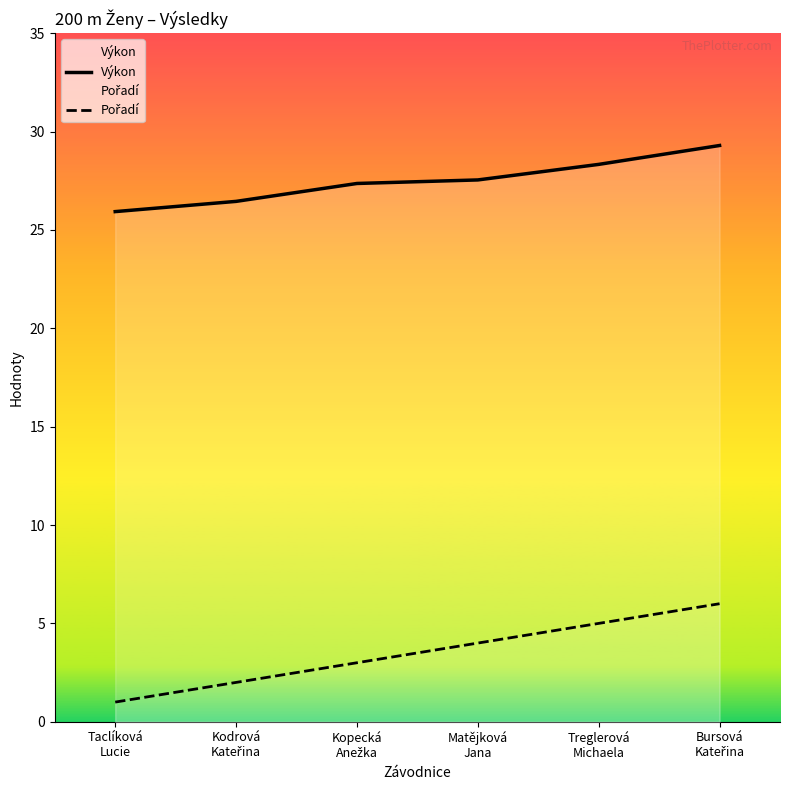

At which label is Výkon closest to 27?

Kopecká
Anežka